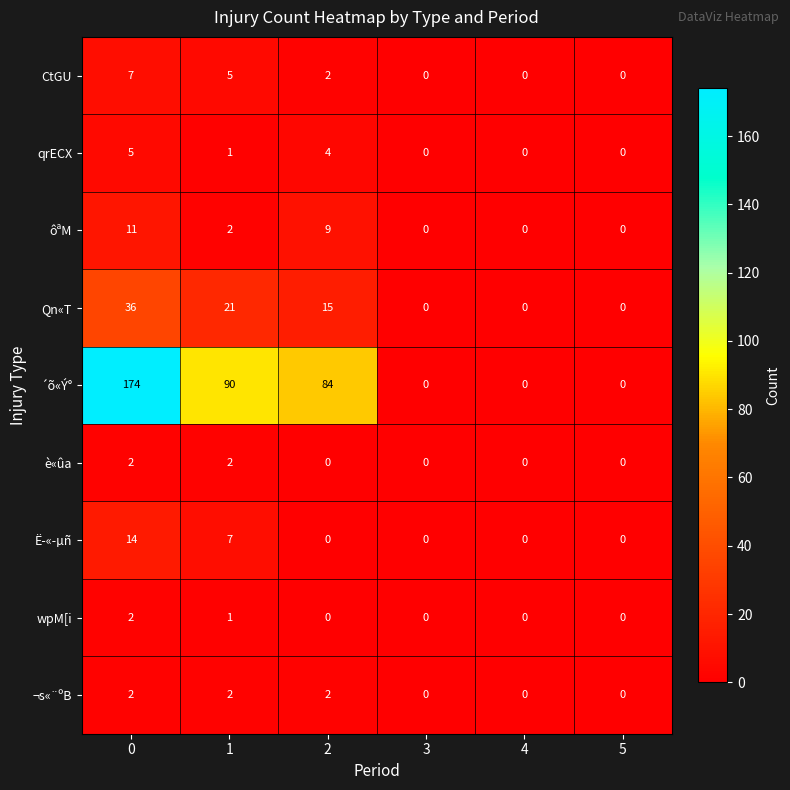

What value does the qrECX series have at 0?

5